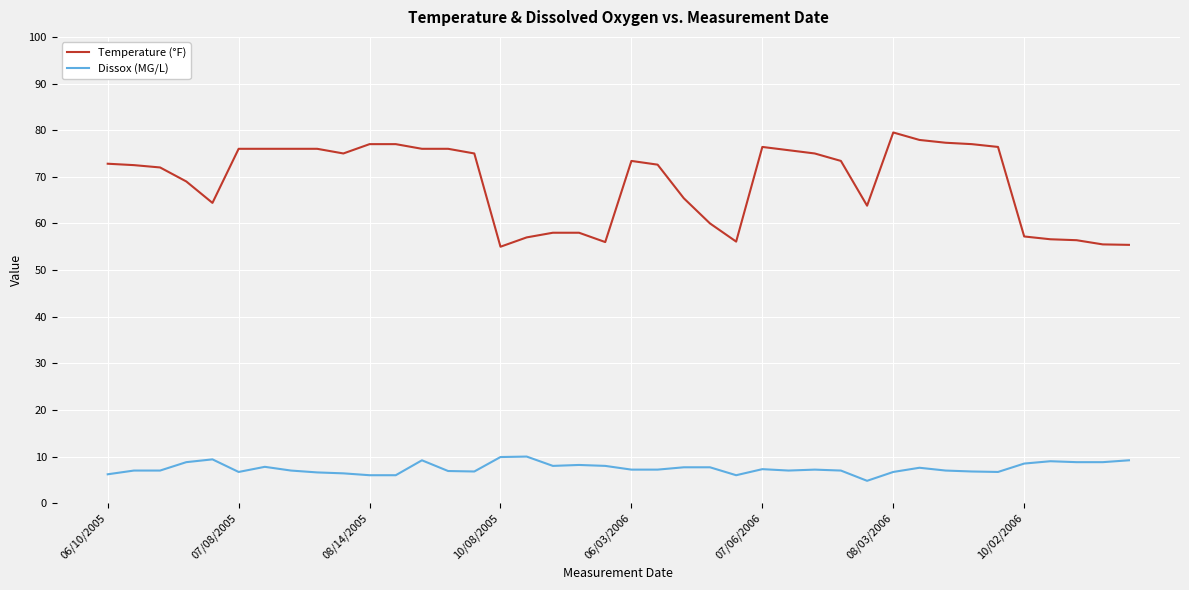

Does the chart have visible grid lines?

Yes